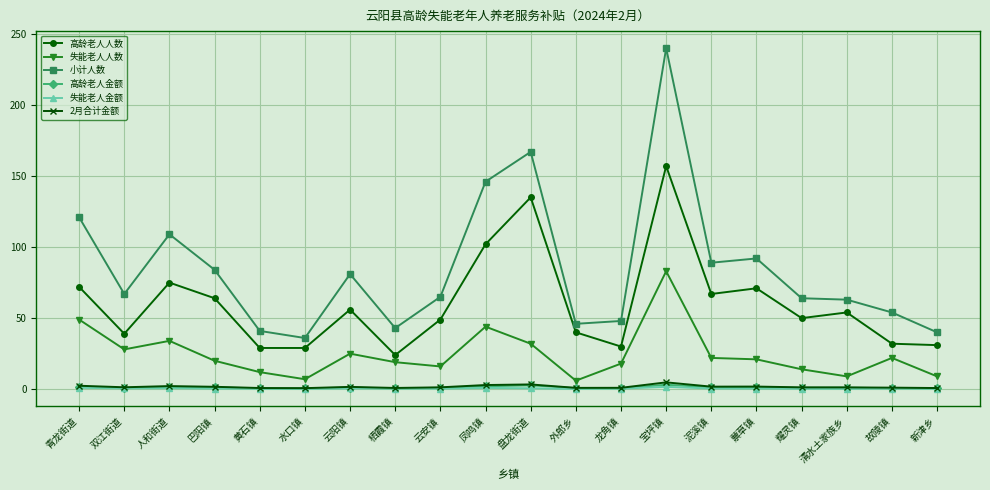

True or false: 失能老人人数 has a value of 44.0 at 凤鸣镇.

True